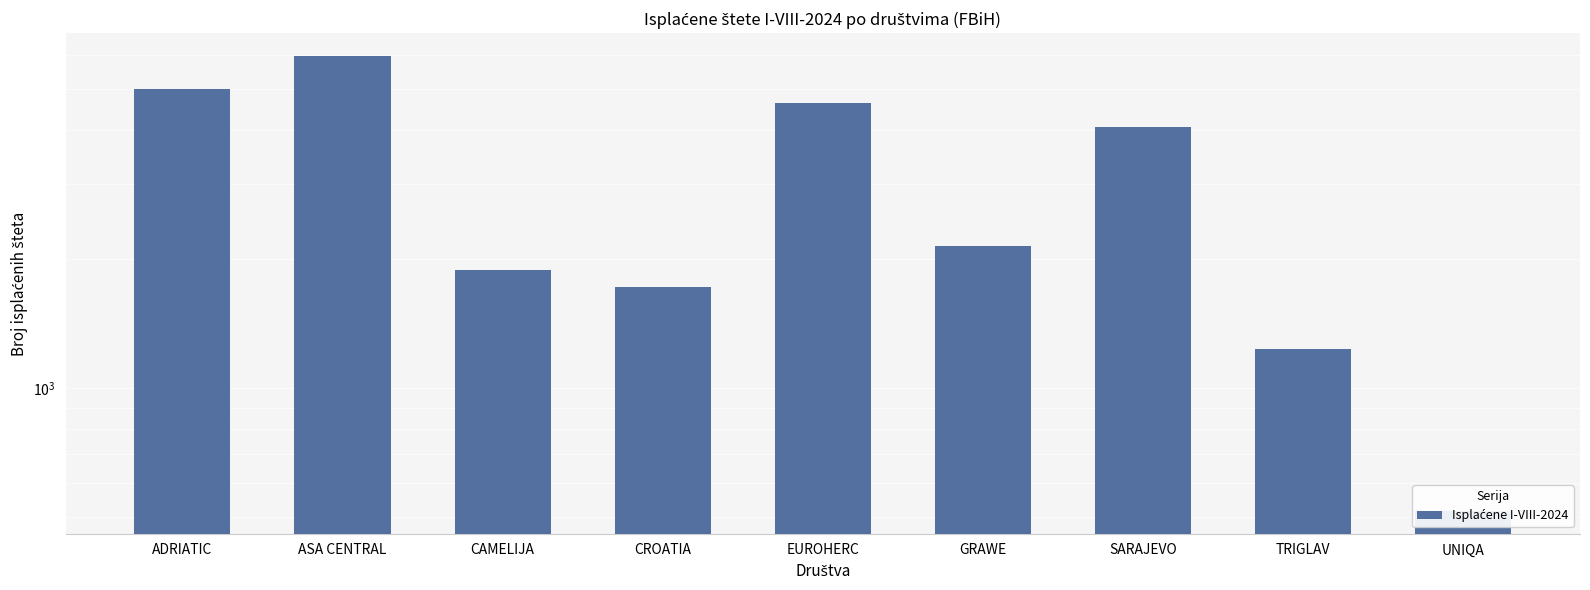

The value at CAMELIJA is 3367. True or false?

False